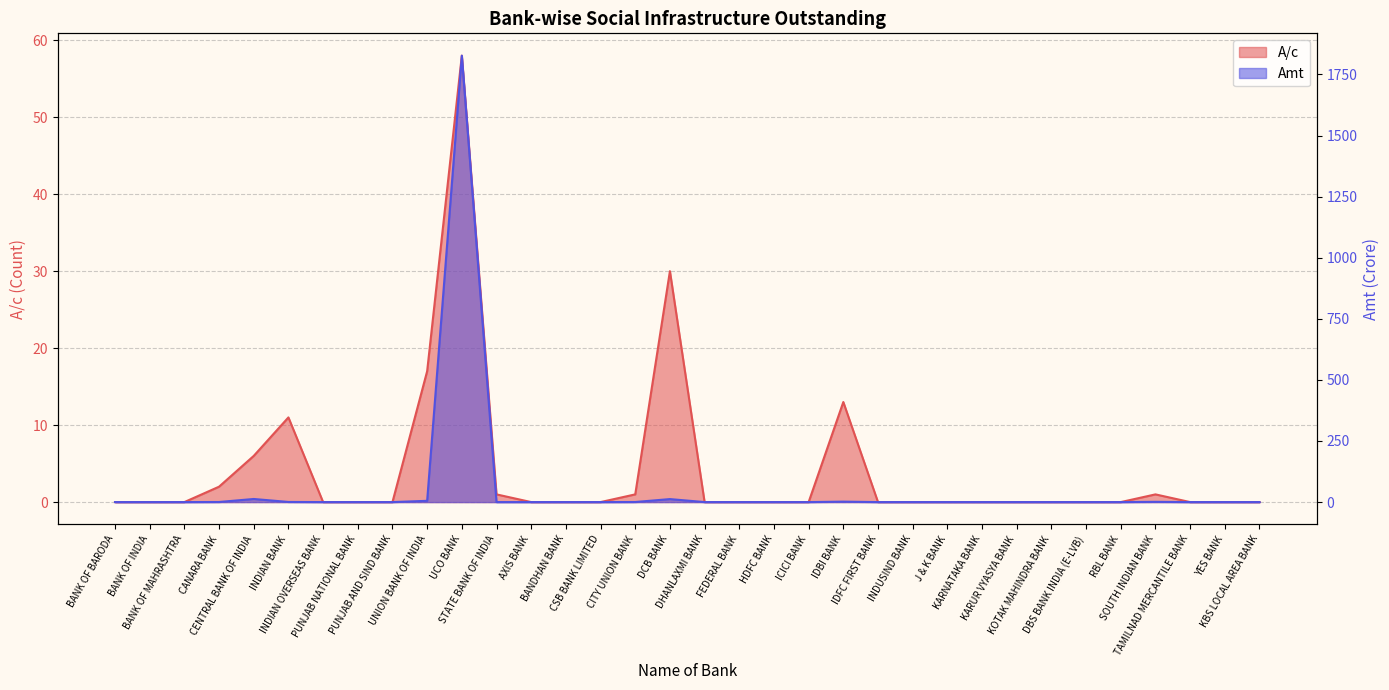

Between which two adjacent categories do Amt and A/c first intersect?

CANARA BANK and CENTRAL BANK OF INDIA